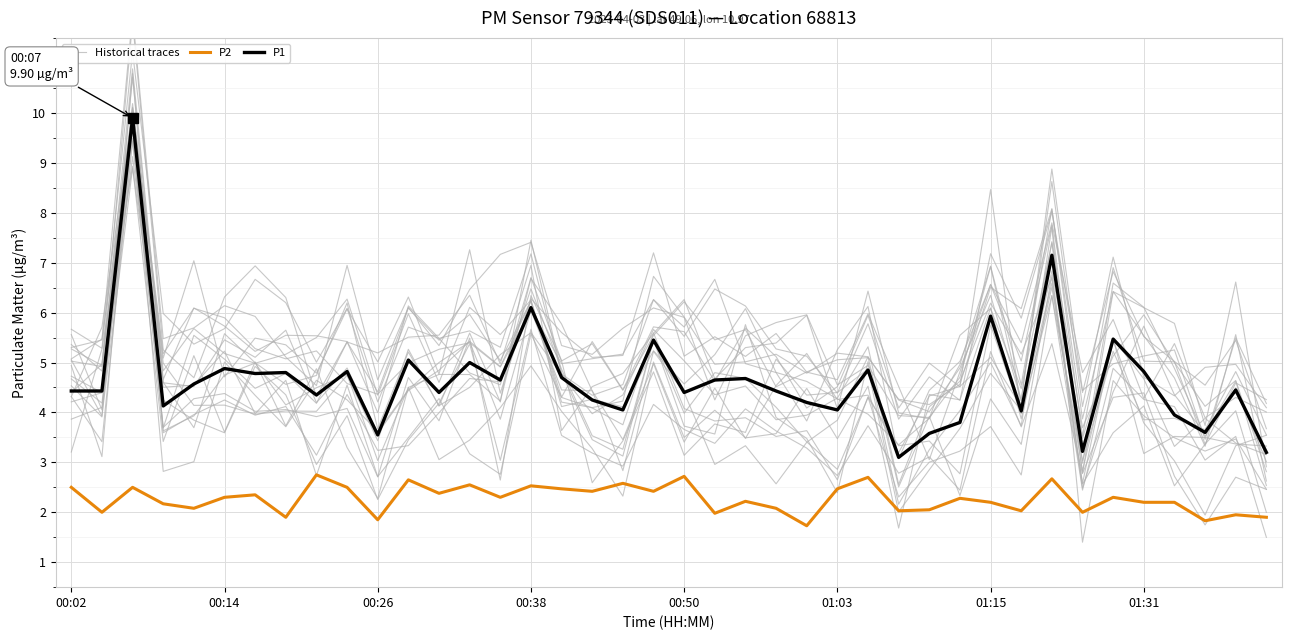

Which series has the largest total across all categories?

Historical traces